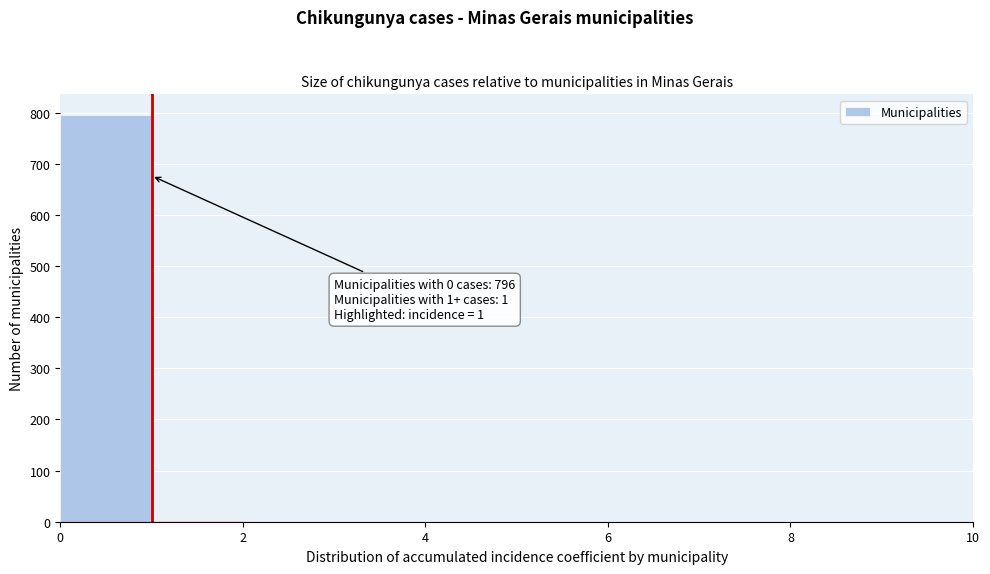

Which range on the x-axis has the tallest bar?

0 to 1